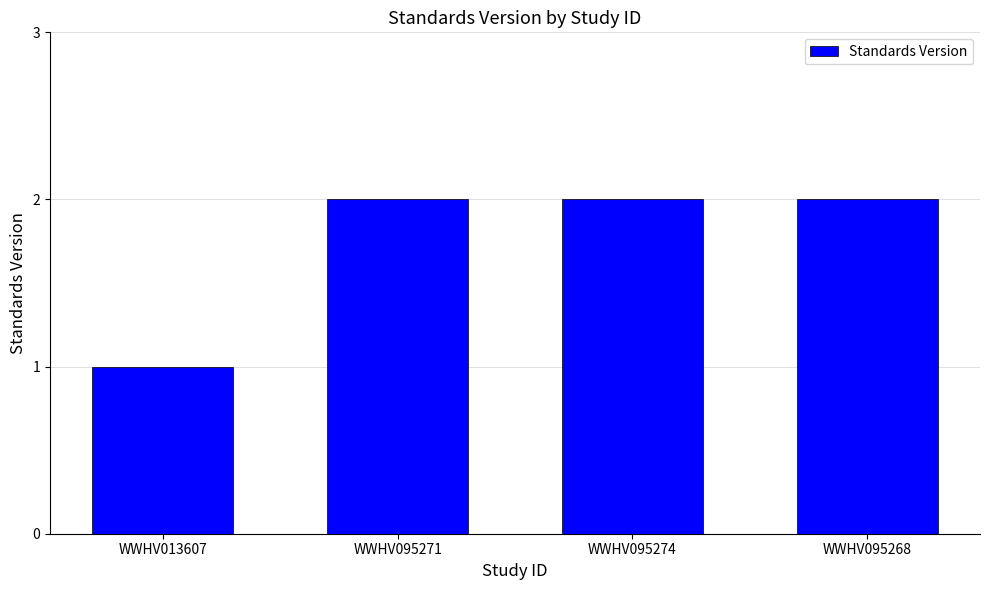

What is the sum of the values at WWHV013607 and WWHV095274?

3